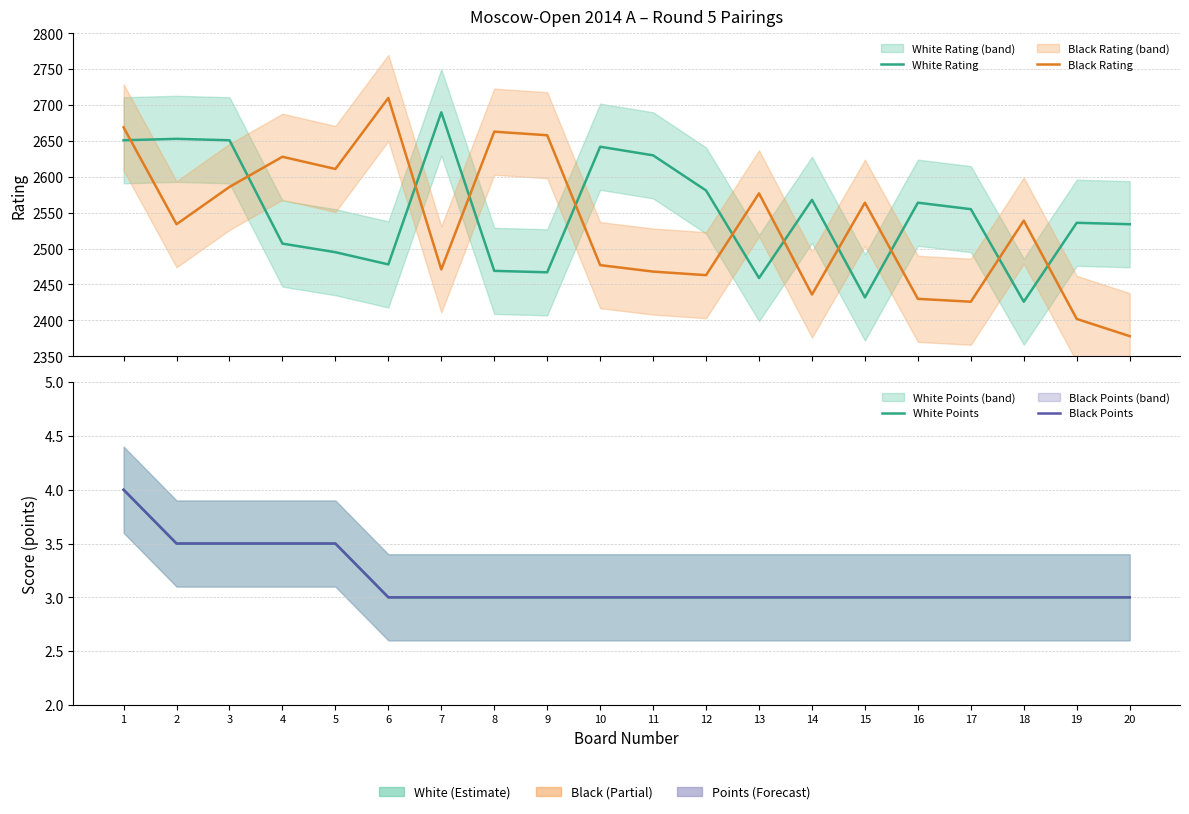

How many lines are shown in the chart?

4